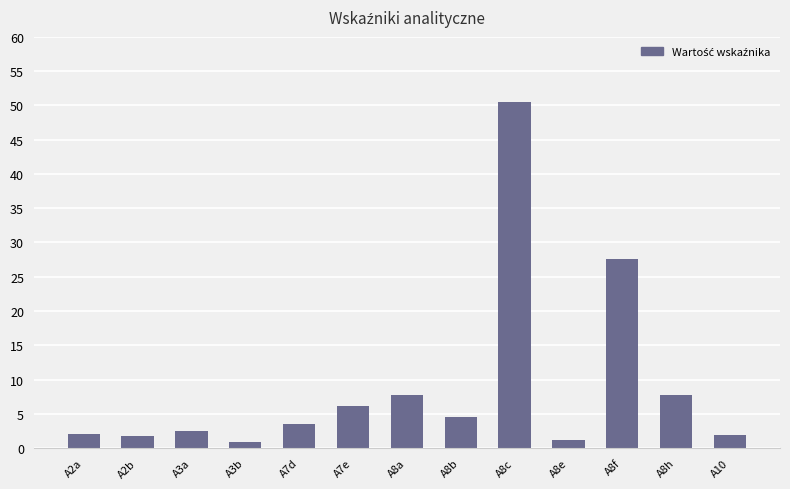

What is the change in value from A8c to A8e?

-49.3